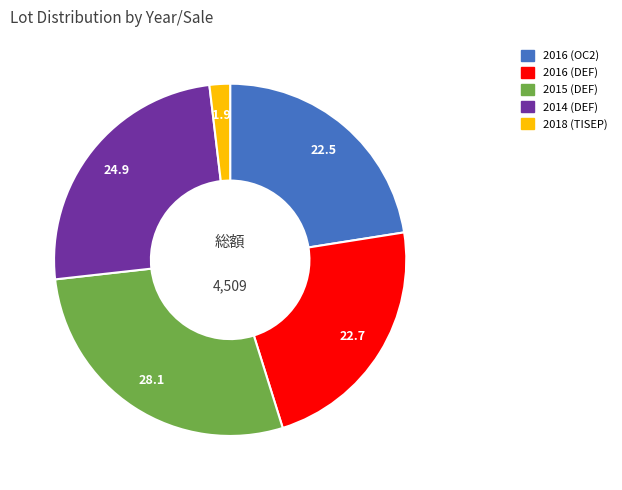

The 2015 (DEF) slice represents 28% of the pie. True or false?

True